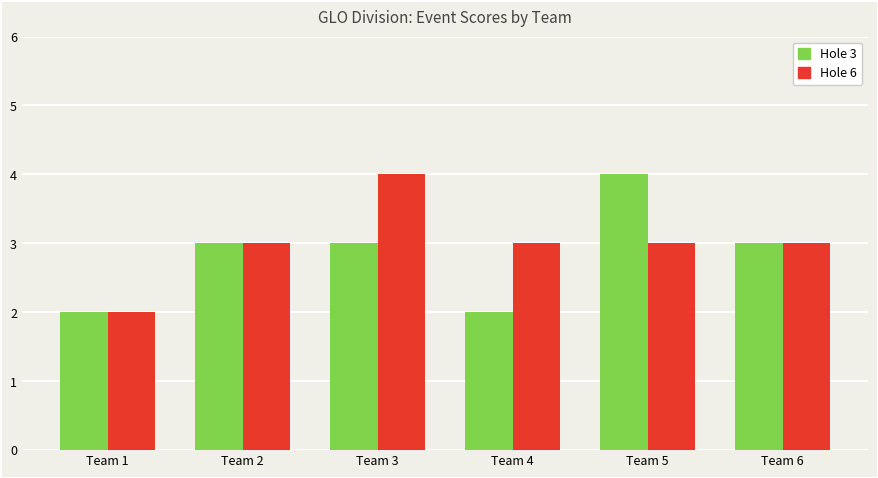

What is the difference between the second highest and minimum values in the Hole 6 series?

1